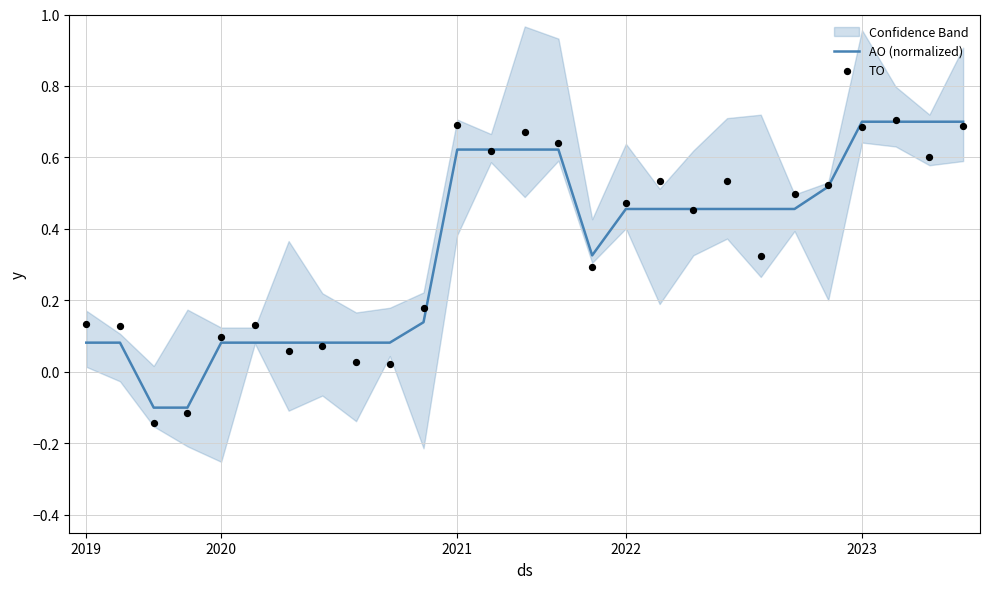

What is the maximum value for AO (normalized)?

0.7